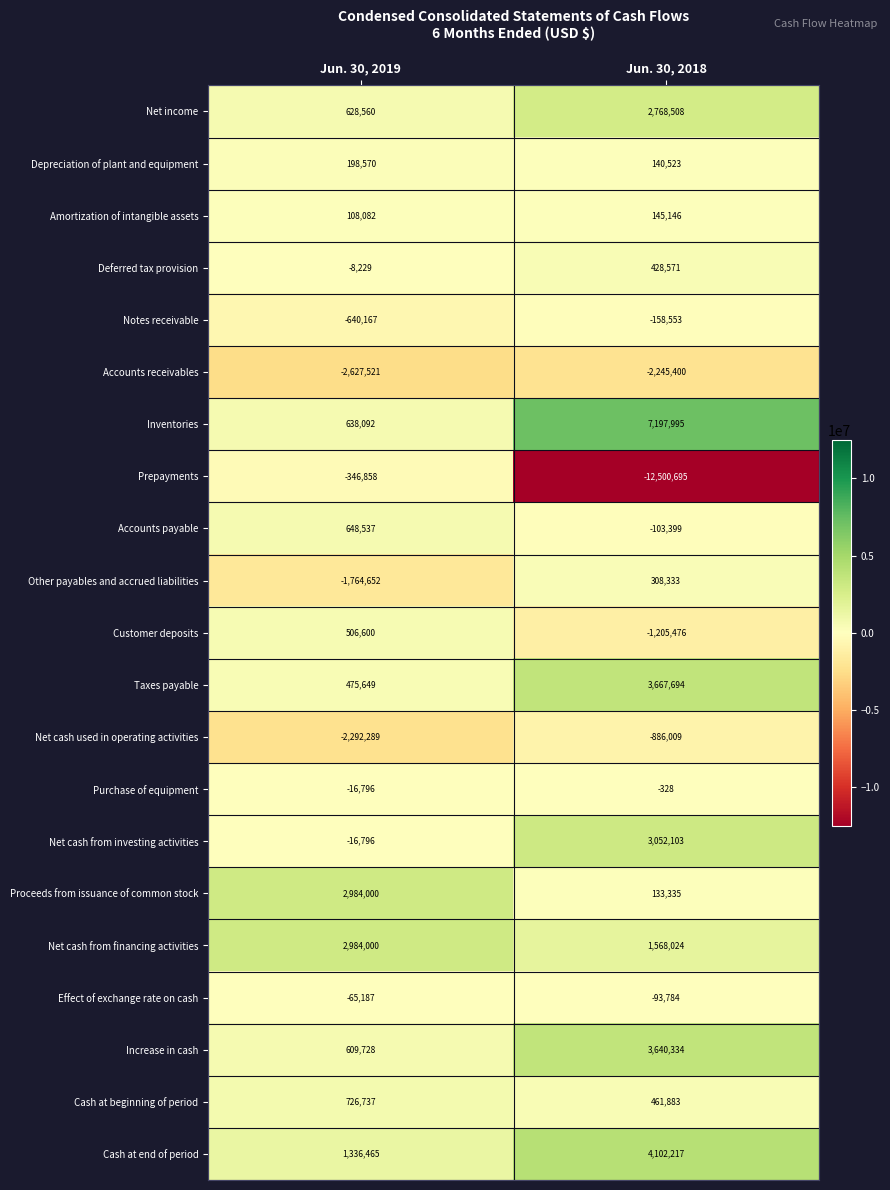

Which series has the largest total across all categories?

Inventories